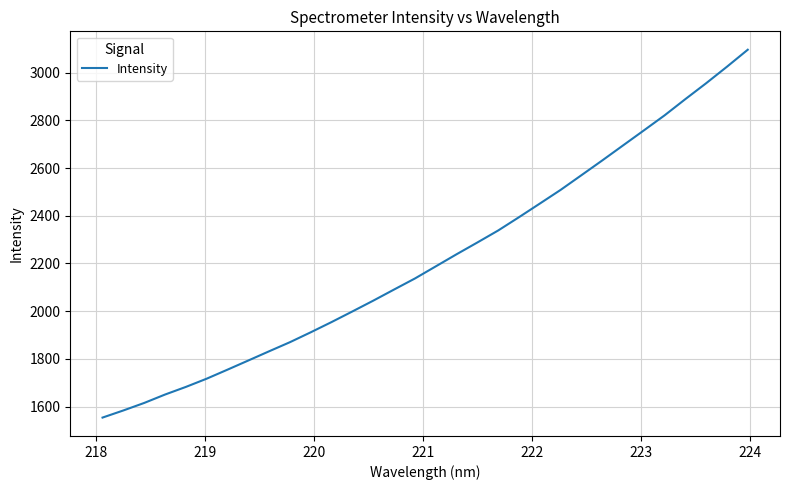

What is the greatest value displayed?

3096.6